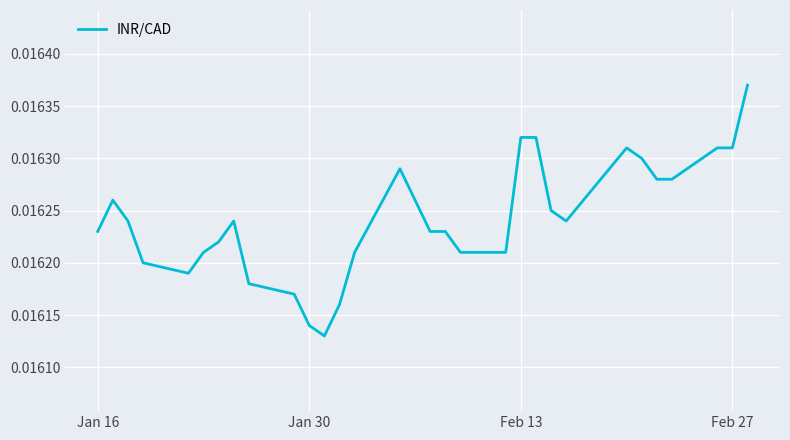

Is this an area chart (filled region under the line)?

No